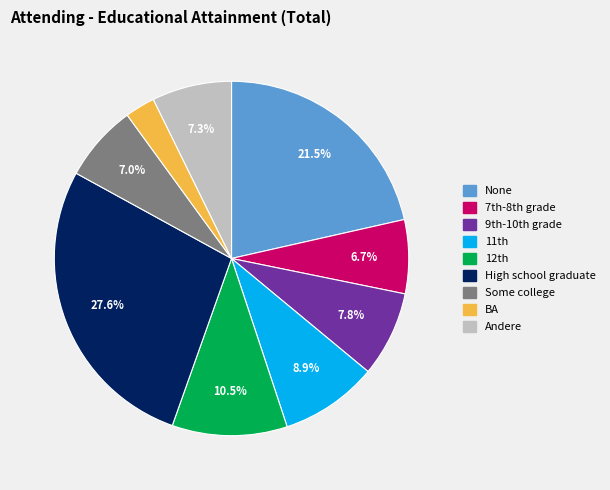

Is there any slice that represents more than half of the pie?

No